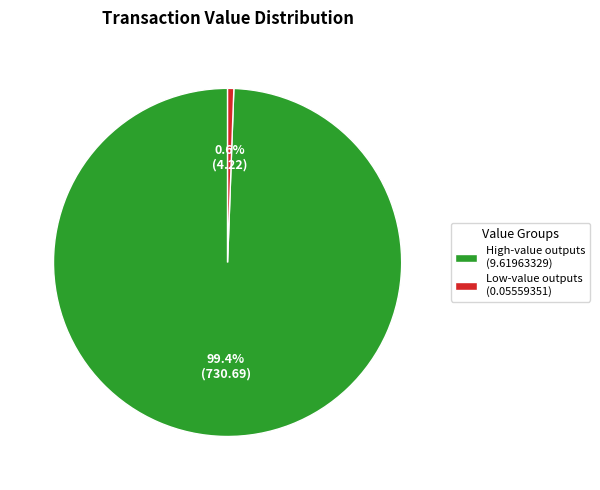

Does High-value outputs (9.61963329) account for over 50% of the chart?

Yes